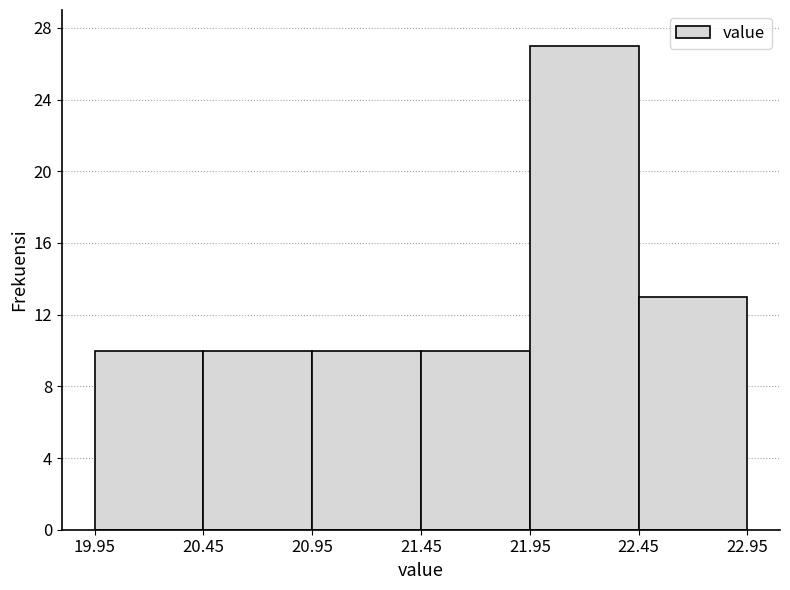

Which range on the x-axis has the tallest bar?

21.95 to 22.45